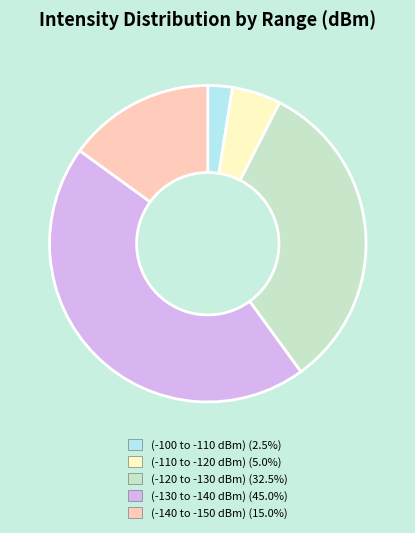

What is the ratio of the value at (-140 to -150 dBm) (15.0%) to the value at (-110 to -120 dBm) (5.0%)?

3.0